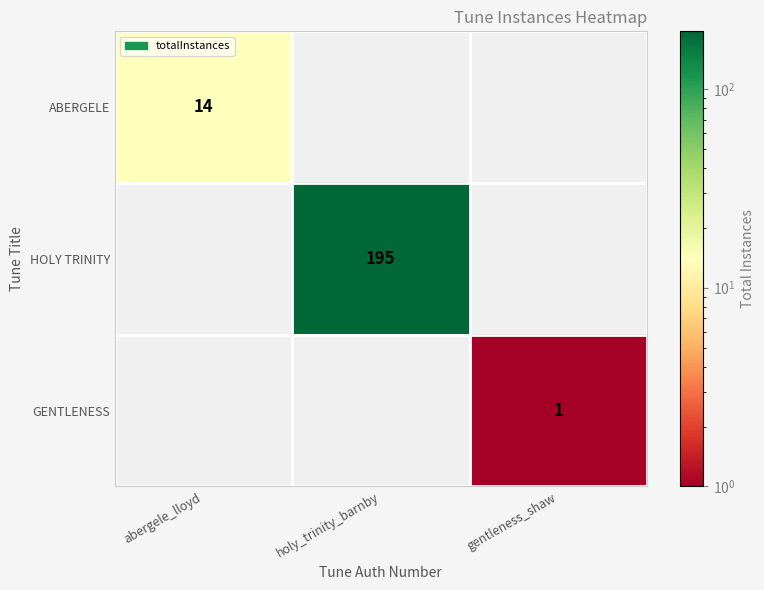

Is it true that HOLY TRINITY equals 195 at holy_trinity_barnby?

True